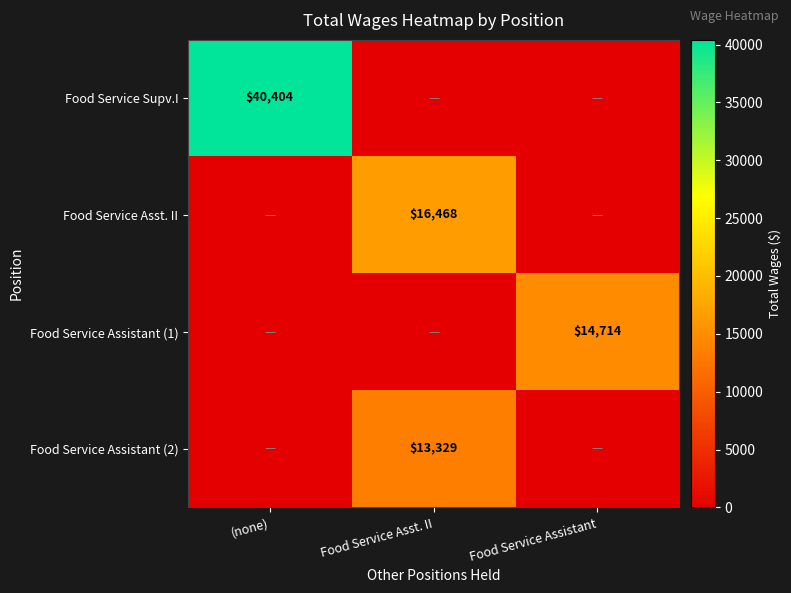

What is the spread (max minus min) of values at Food Service Asst. II?

16468